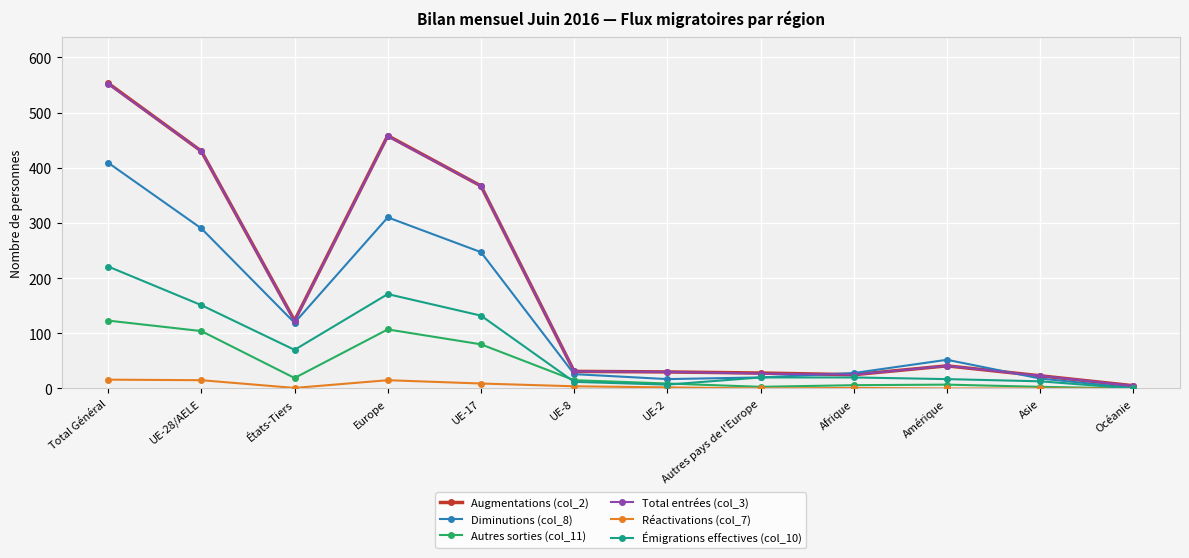

Where does the Augmentations (col_2) series first go above 41?

Total Général